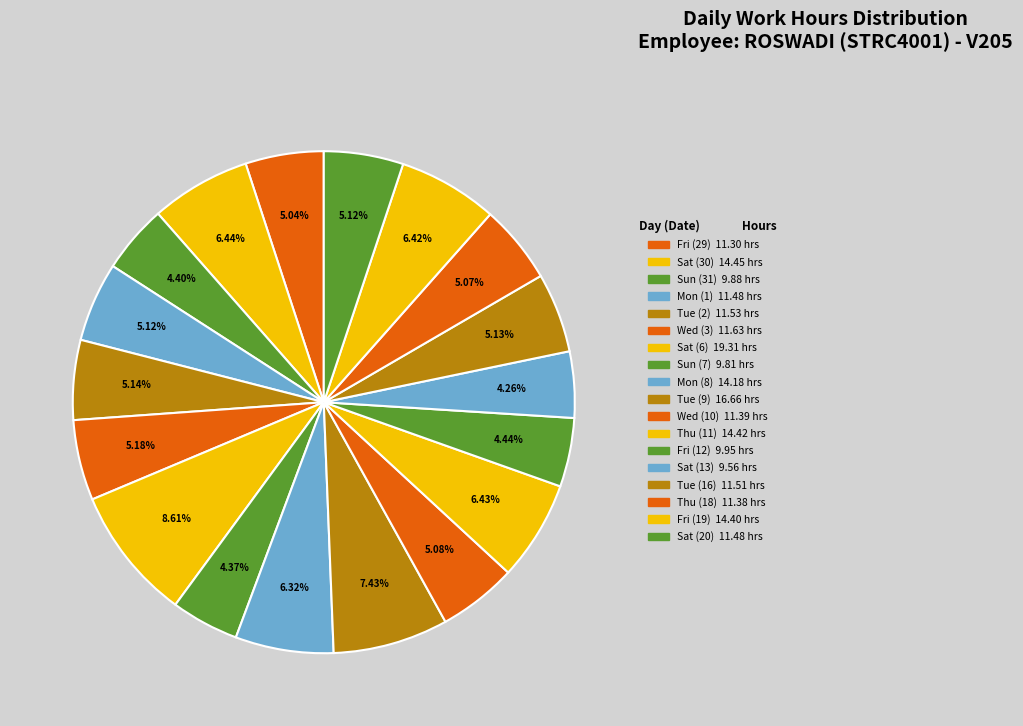

What percentage is the Tue (16) slice, to the nearest percent?

5%